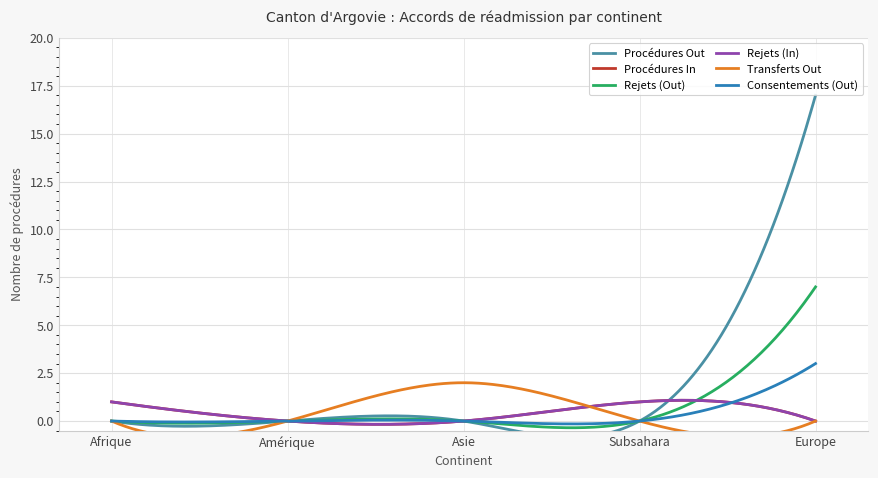

In Procédures In, how many points are higher than both neighbors (excluding endpoints)?

1